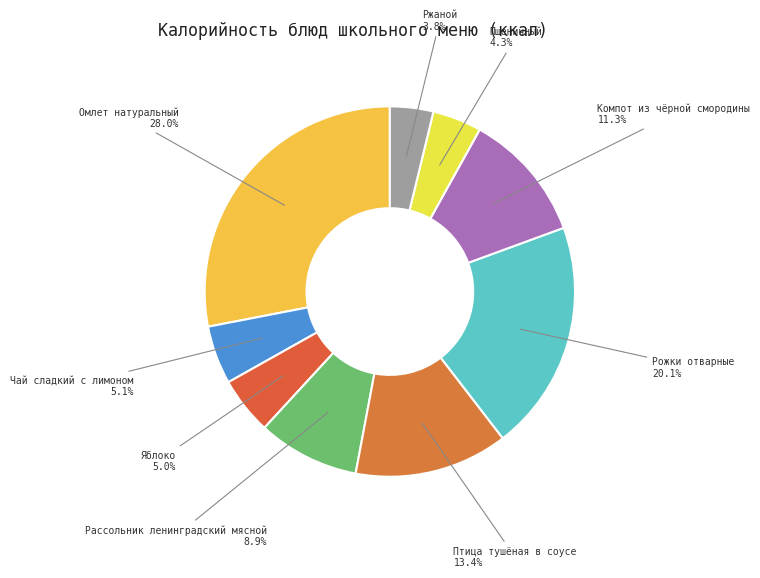

Which has a higher value, Рассольник ленинградский мясной or Птица тушёная в соусе?

Птица тушёная в соусе